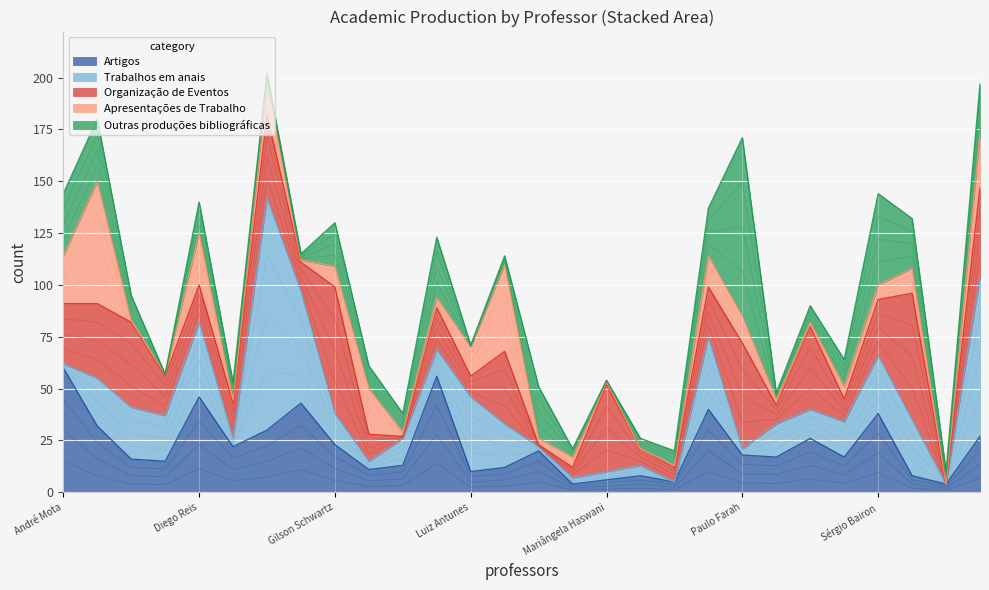

What are all the series names shown in the legend?

Artigos, Trabalhos em anais, Organização de Eventos, Apresentações de Trabalho, Outras produções bibliográficas